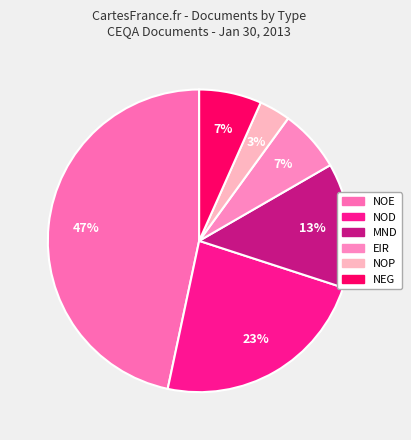

To the nearest percent, what is the difference between the NEG and NOP slice percentages?

3%